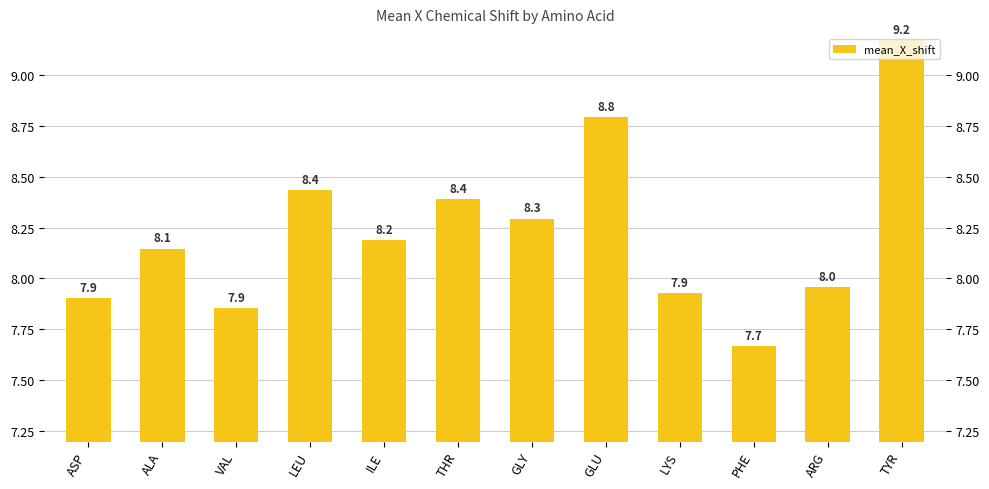

The value at LEU is 15.0. True or false?

False